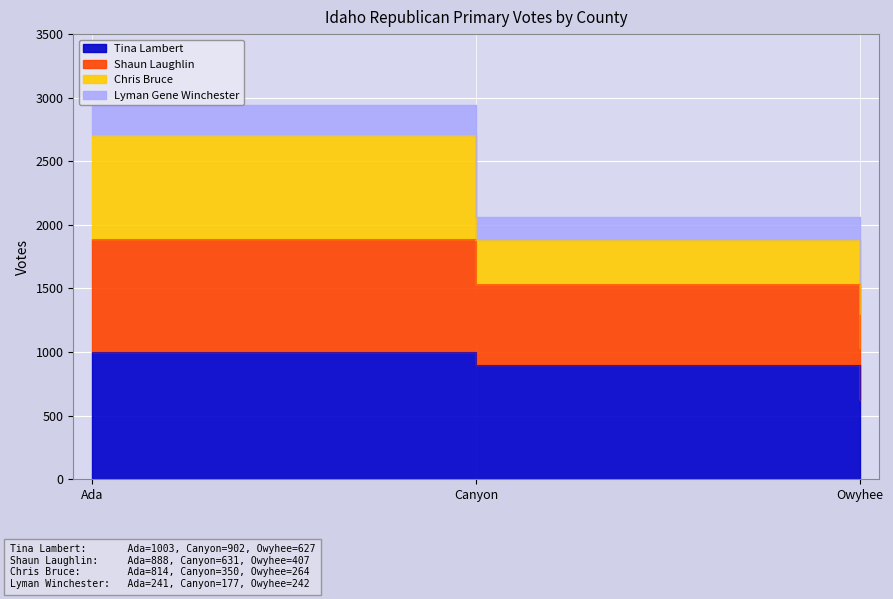

At which label does Shaun Laughlin reach its peak?

Ada